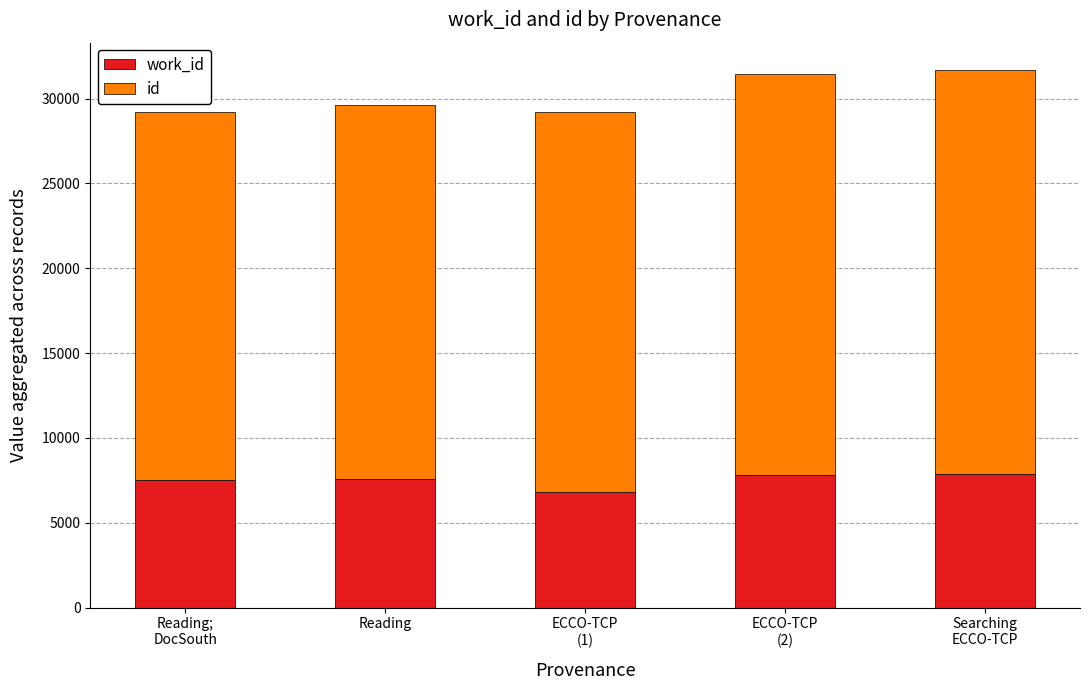

How many distinct data groups are displayed?

2